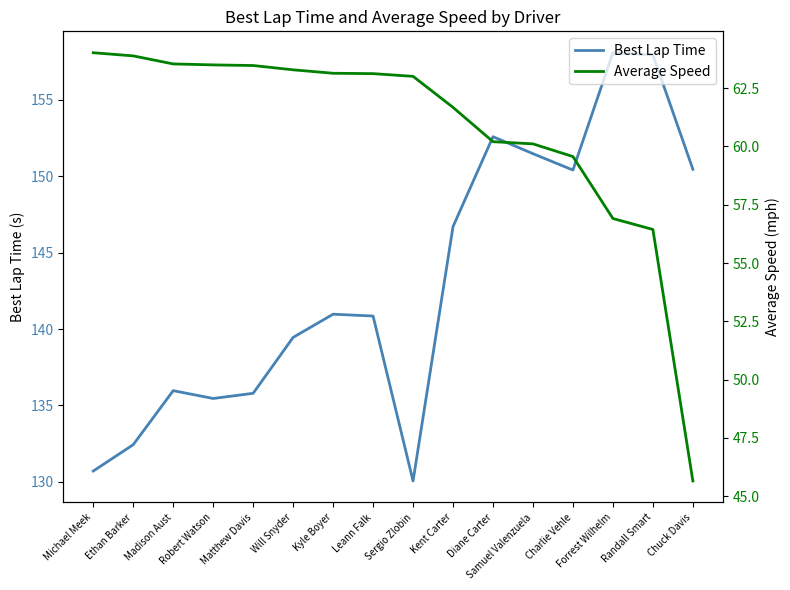

At which label does Best Lap Time first exceed 140?

Kyle Boyer